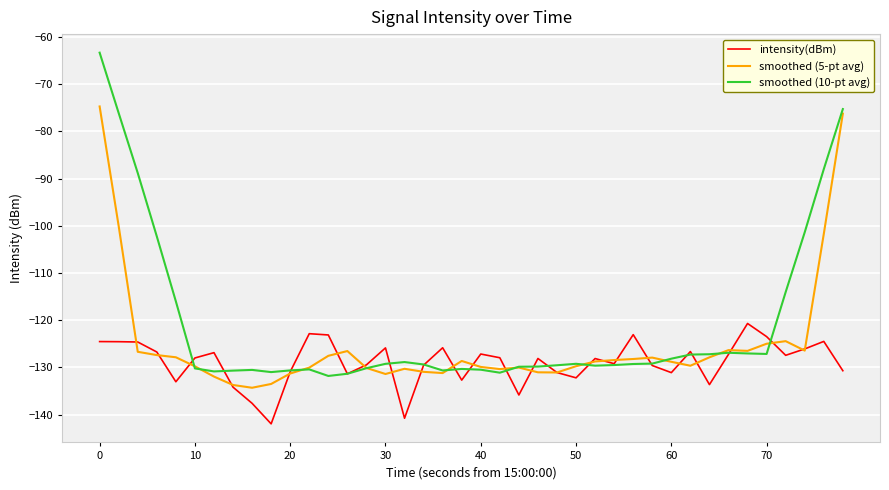

Which series has the largest total across all categories?

smoothed (10-pt avg)